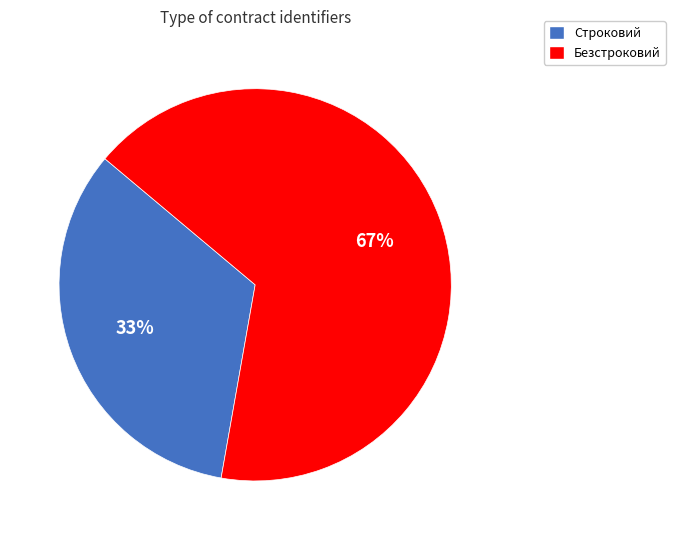

To the nearest percent, what portion does Строковий represent?

33%